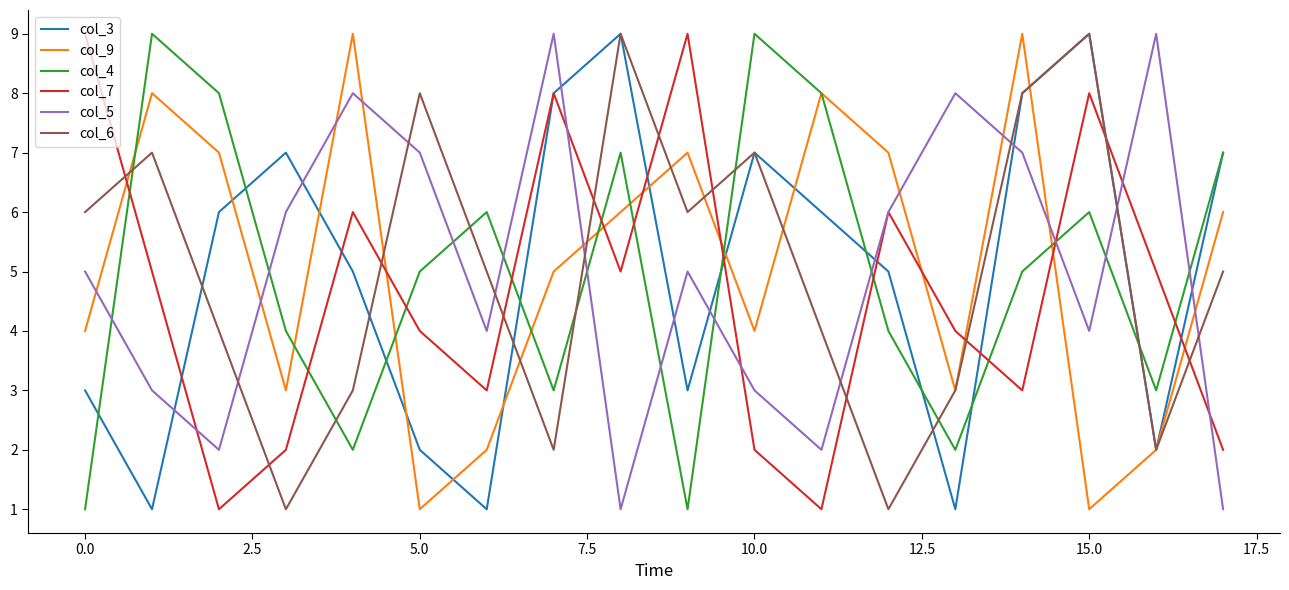

Count the col_3 values in the range 2 to 7.

11